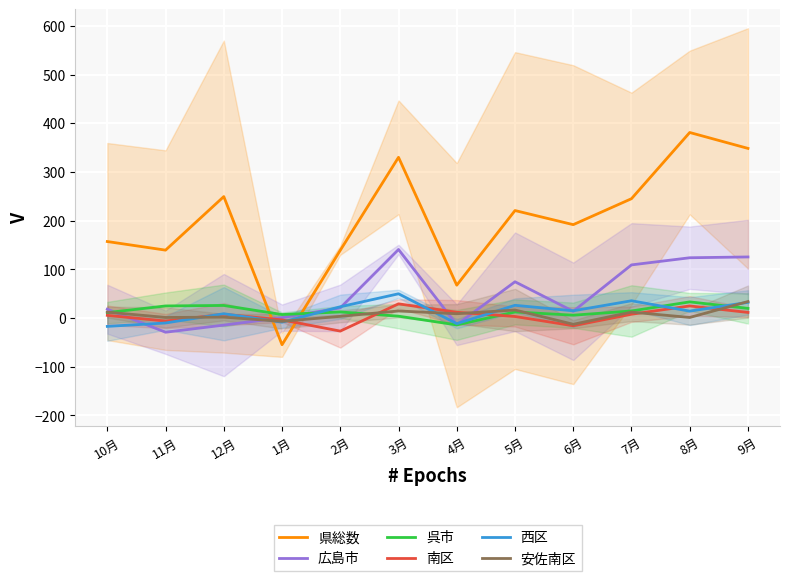

Reading left to right, transcribe all the data shown in this chart.

県総数: 10月=157.0	11月=139.3	12月=249.3	1月=-55.0	2月=139.0	3月=330.0	4月=67.3	5月=220.7	6月=191.7	7月=245.0	8月=381.0	9月=348.3
広島市: 10月=18.0	11月=-29.3	12月=-14.7	1月=0.7	2月=20.7	3月=140.7	4月=-14.0	5月=74.3	6月=13.7	7月=109.0	8月=123.7	9月=125.3
呉市: 10月=11.0	11月=24.7	12月=25.7	1月=7.0	2月=12.3	3月=3.7	4月=-14.3	5月=12.3	6月=5.7	7月=14.3	8月=33.0	9月=19.7
南区: 10月=5.3	11月=-6.3	12月=7.7	1月=-4.0	2月=-27.0	3月=29.0	4月=11.7	5月=3.0	6月=-16.0	7月=7.7	8月=24.7	9月=11.3
西区: 10月=-17.3	11月=-10.3	12月=8.7	1月=-8.7	2月=23.0	3月=49.7	4月=-11.7	5月=26.0	6月=14.7	7月=35.3	8月=14.0	9月=32.0
安佐南区: 10月=12.0	11月=1.0	12月=1.7	1月=-7.0	2月=3.3	3月=14.3	4月=8.7	5月=16.3	6月=-13.0	7月=12.0	8月=1.0	9月=33.7